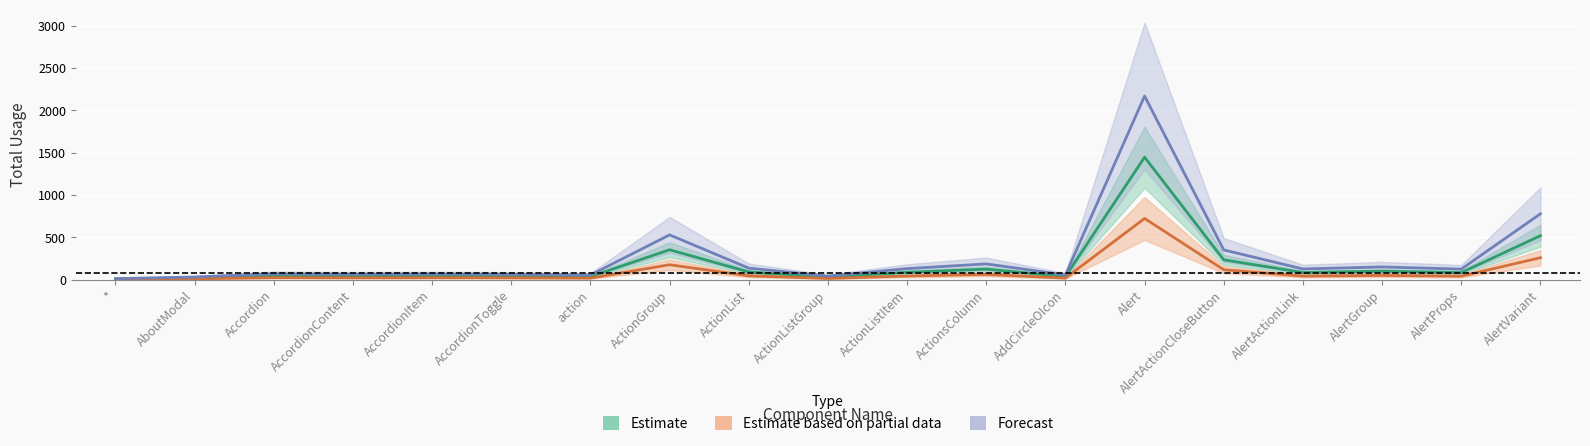

What is the label of the 17th point from the left?

AlertGroup